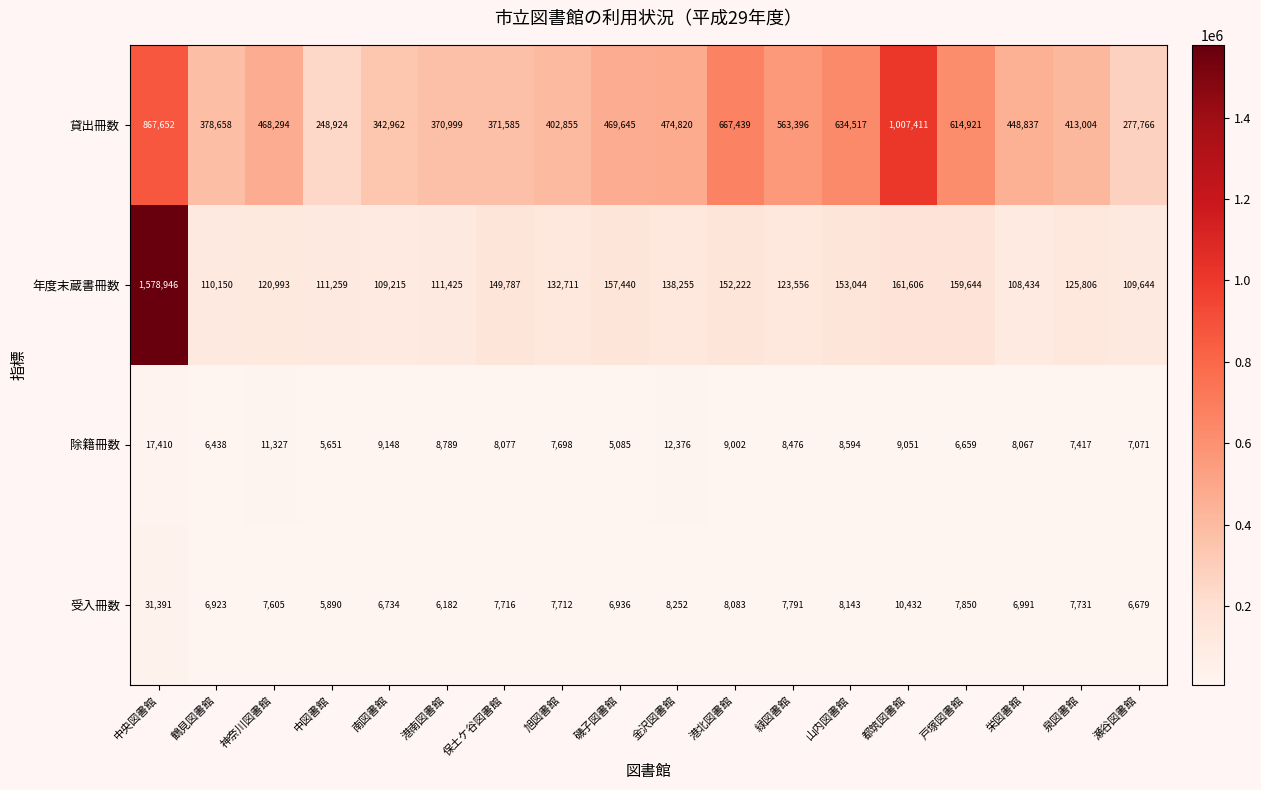

At how many categories does at least one series exceed 1289507?

1